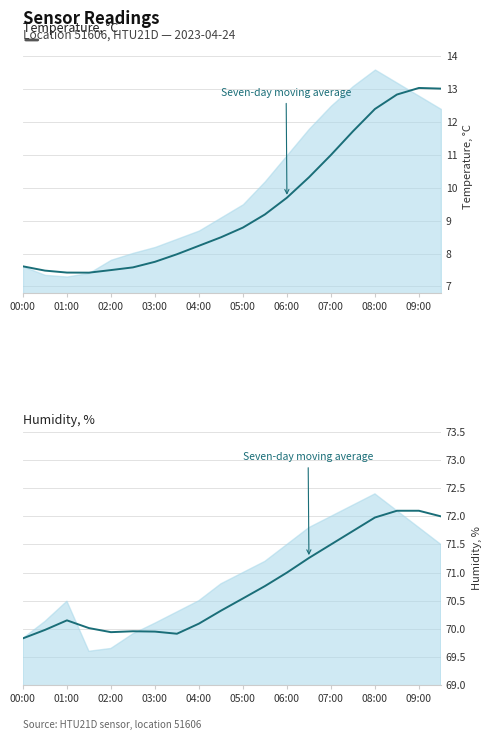

What is the average value?

70.8